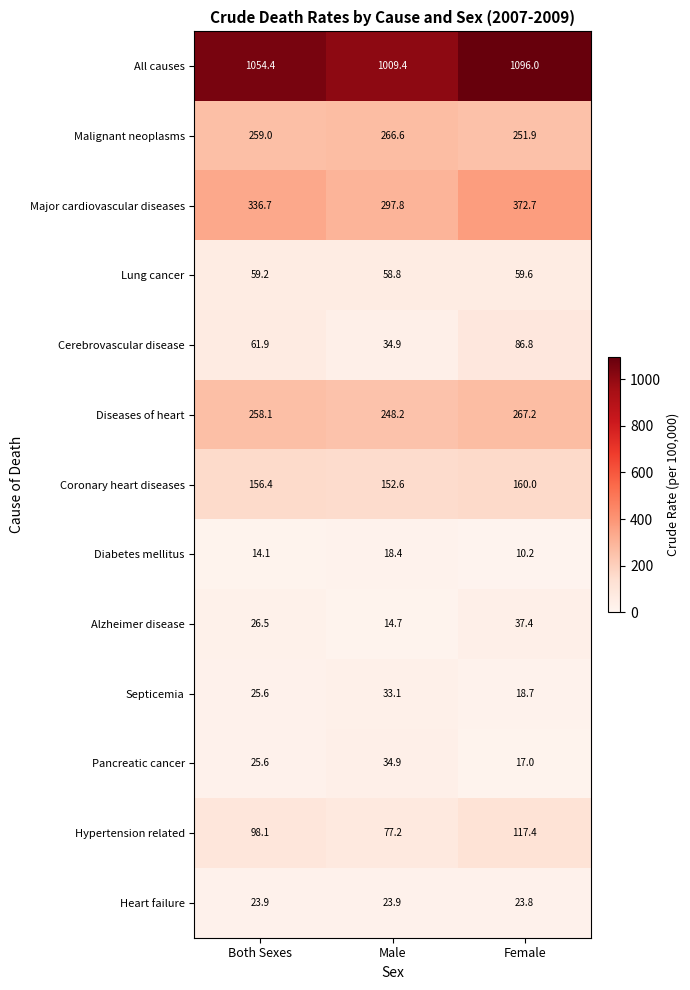

List the series in order of their peak value, lowest first.

Diabetes mellitus, Heart failure, Septicemia, Pancreatic cancer, Alzheimer disease, Lung cancer, Cerebrovascular disease, Hypertension related, Coronary heart diseases, Malignant neoplasms, Diseases of heart, Major cardiovascular diseases, All causes